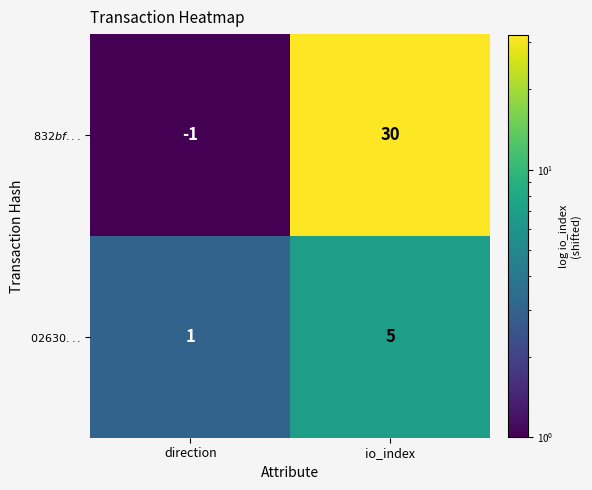

What is the maximum value shown in the chart?

30